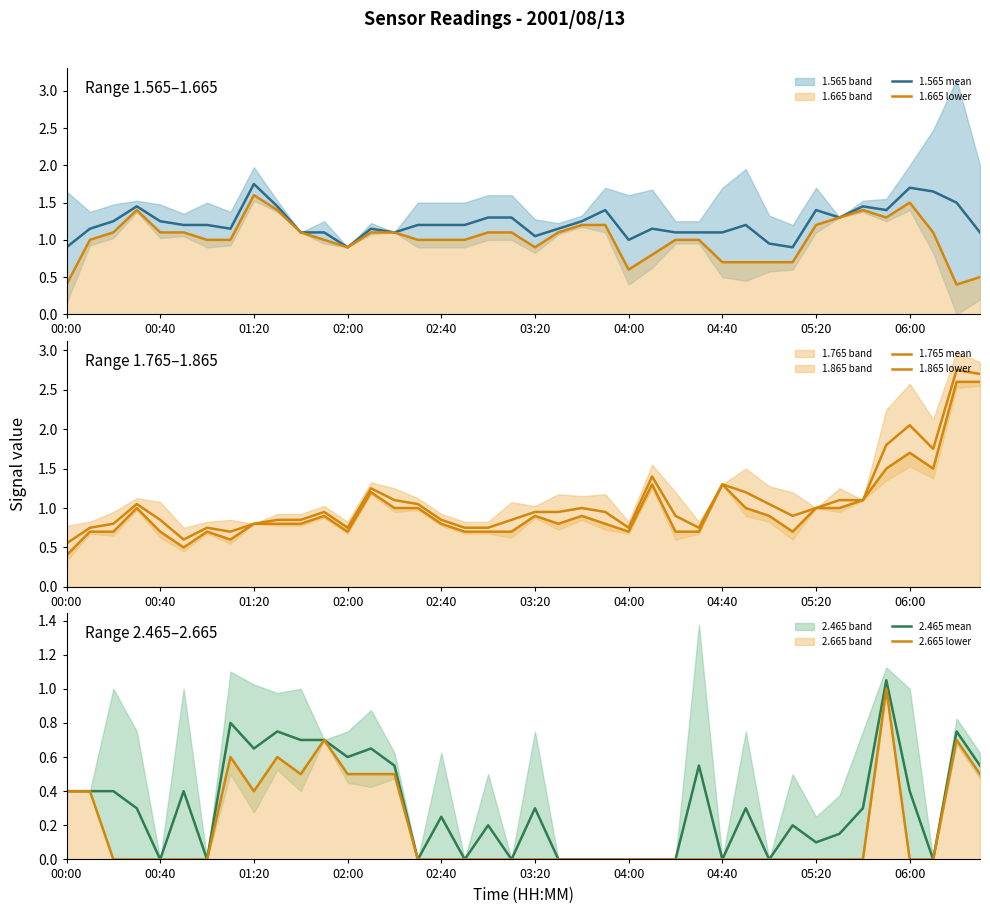

What is the difference between the 1.865 lower values at 34 and 22?

0.2